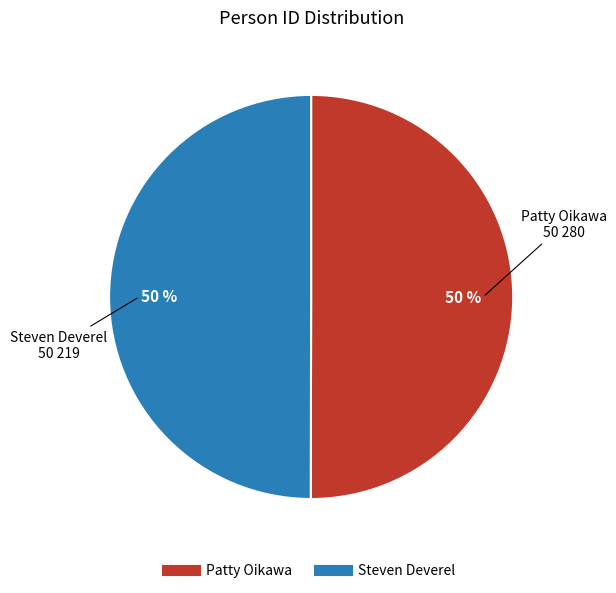

How many segments does this pie chart have?

2